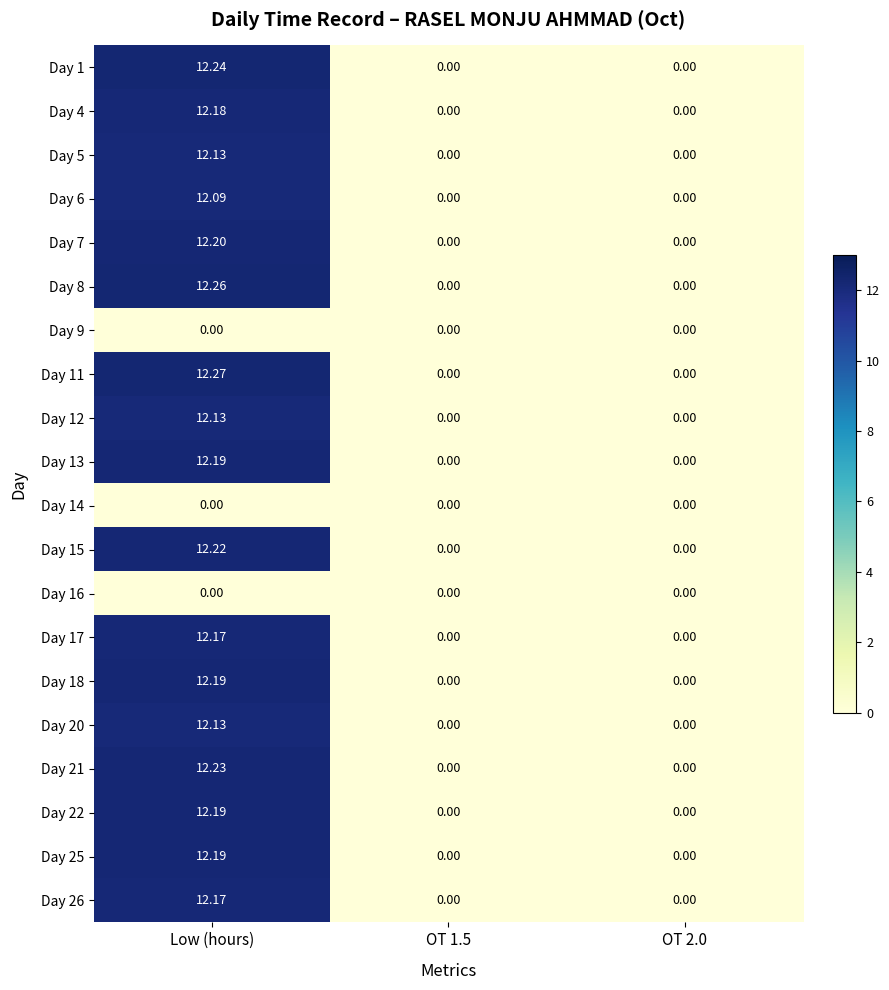

How many data points does each series have?

3